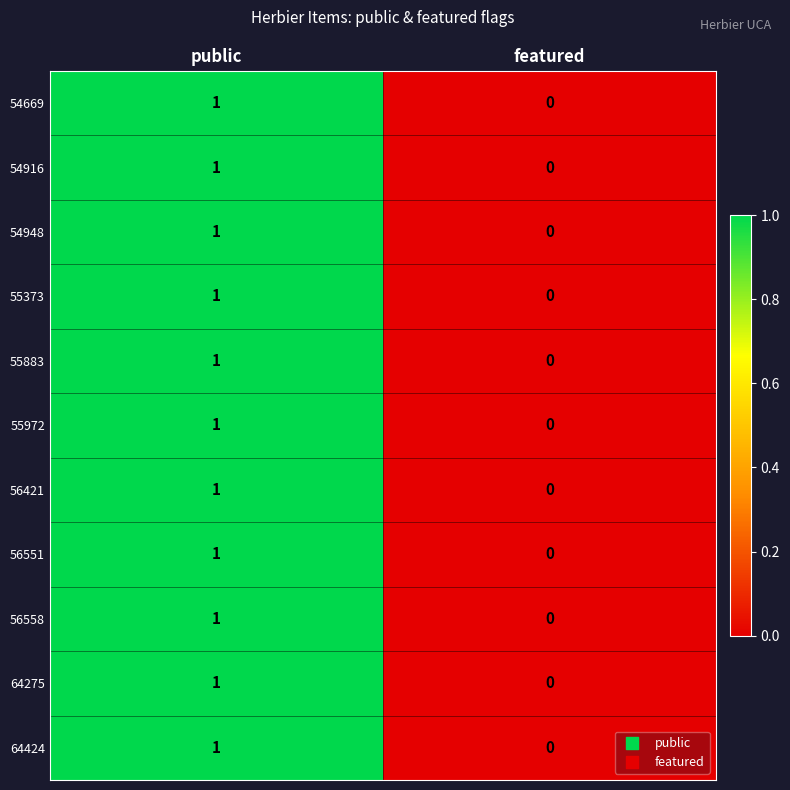

At which label is 55883 closest to 0?

featured